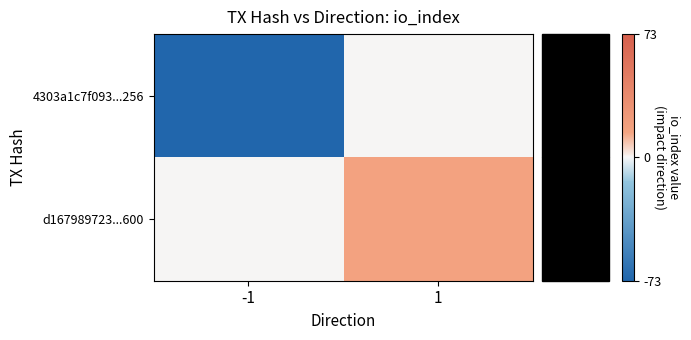

List the series in order of their peak value, lowest first.

4303a1c7f093...256, d167989723...600